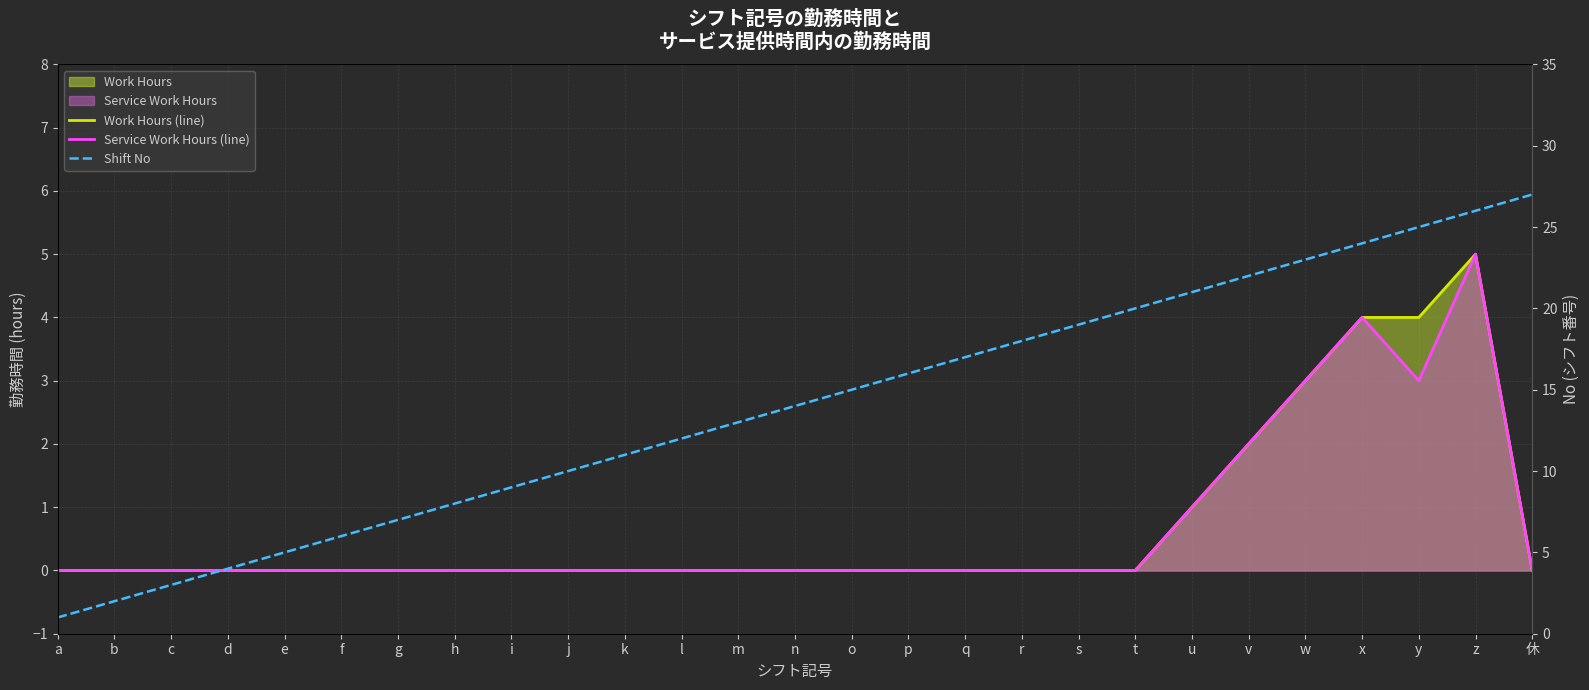

Reading right to left, what are all the values shown in this chart?

Work Hours (line): 休=0	z=5	y=4	x=4	w=3	v=2	u=1	t=0	s=0	r=0	q=0	p=0	o=0	n=0	m=0	l=0	k=0	j=0	i=0	h=0	g=0	f=0	e=0	d=0	c=0	b=0	a=0
Service Work Hours (line): 休=0	z=5	y=3	x=4	w=3	v=2	u=1	t=0	s=0	r=0	q=0	p=0	o=0	n=0	m=0	l=0	k=0	j=0	i=0	h=0	g=0	f=0	e=0	d=0	c=0	b=0	a=0
Shift No: 休=27	z=26	y=25	x=24	w=23	v=22	u=21	t=20	s=19	r=18	q=17	p=16	o=15	n=14	m=13	l=12	k=11	j=10	i=9	h=8	g=7	f=6	e=5	d=4	c=3	b=2	a=1